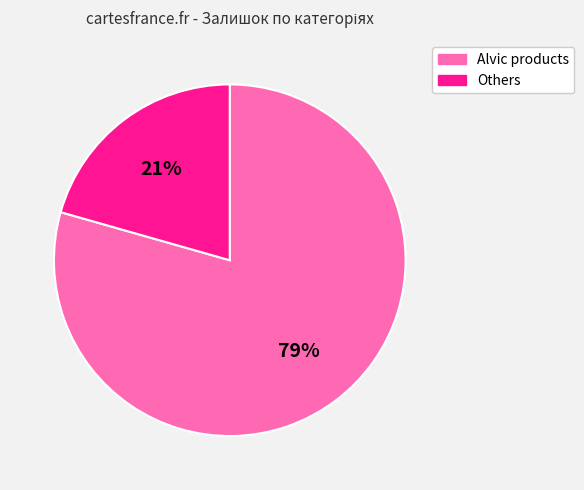

Between Others and Alvic products, which is larger?

Alvic products